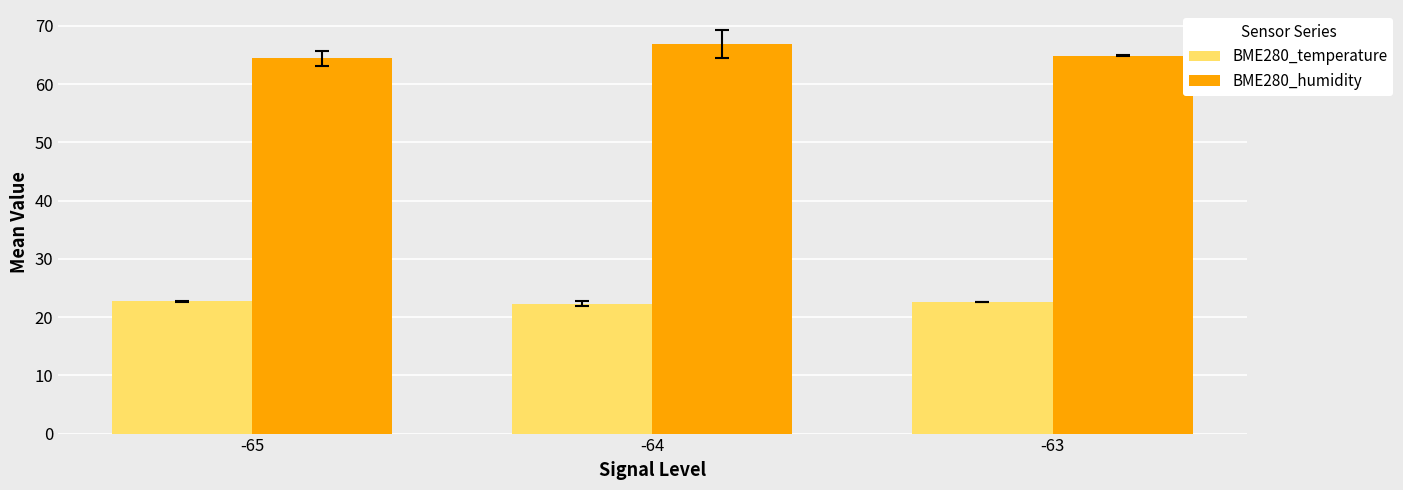

What is the sum of the BME280_humidity values at -63 and -65?

129.3